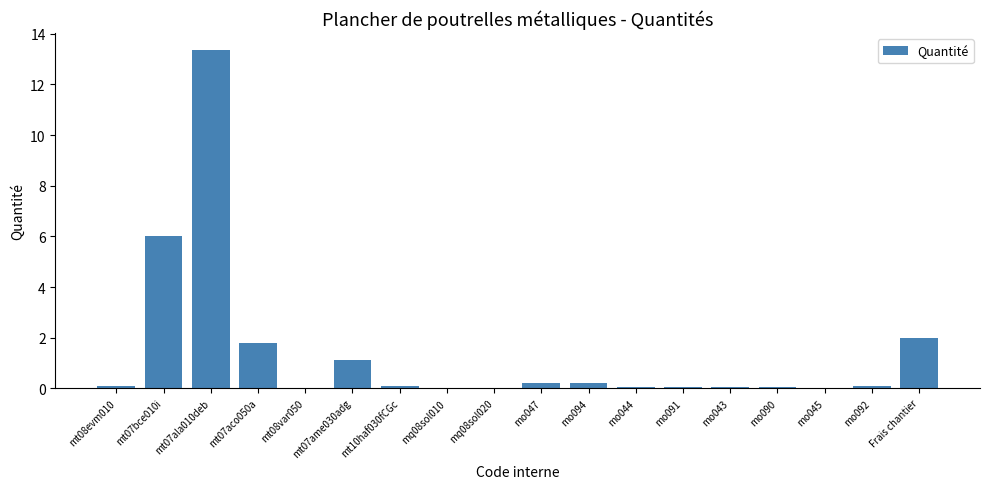

At which category does the chart reach its peak across all series?

mt07ala010deb